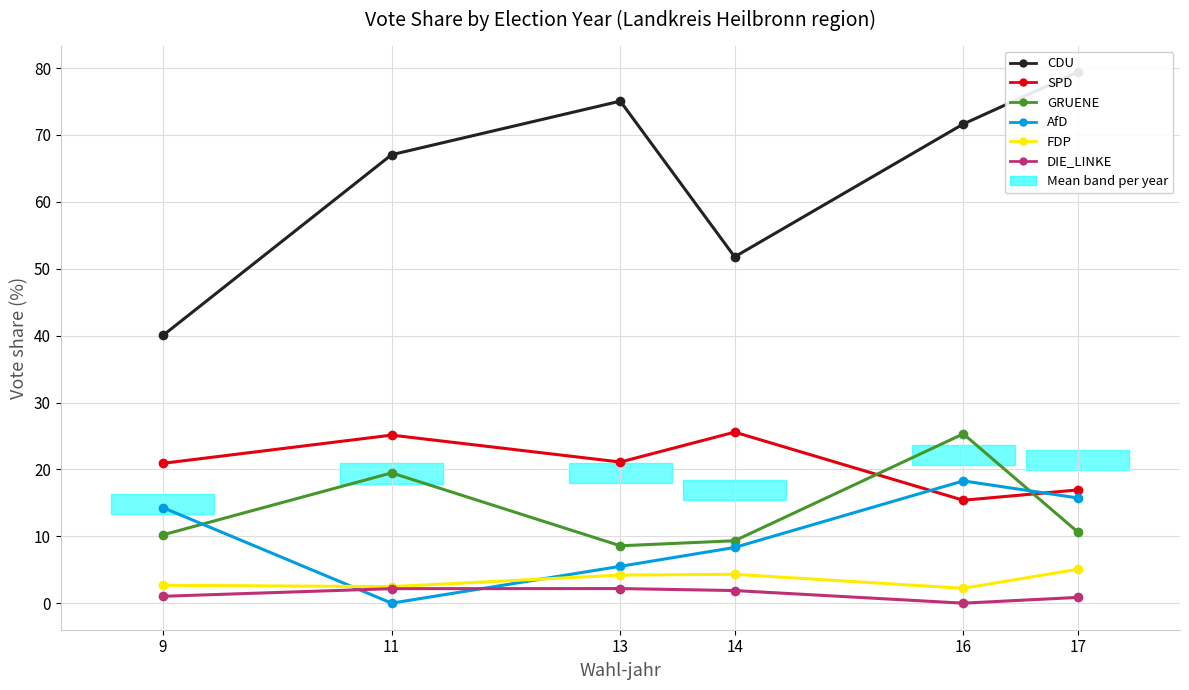

The GRUENE series shows 10.2 at 9. True or false?

True